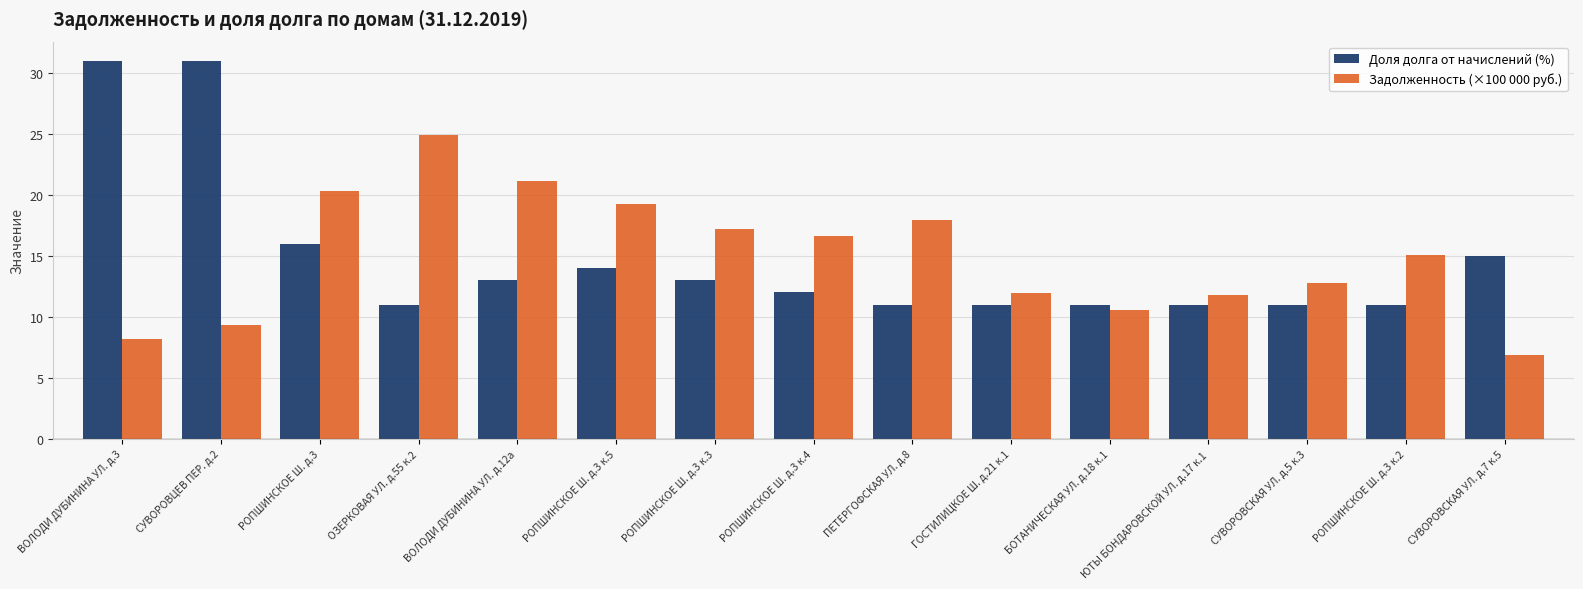

At СУВОРОВСКАЯ УЛ. д.5 к.3, list the series in order from smallest to largest.

Доля долга от начислений (%), Задолженность (×100 000 руб.)